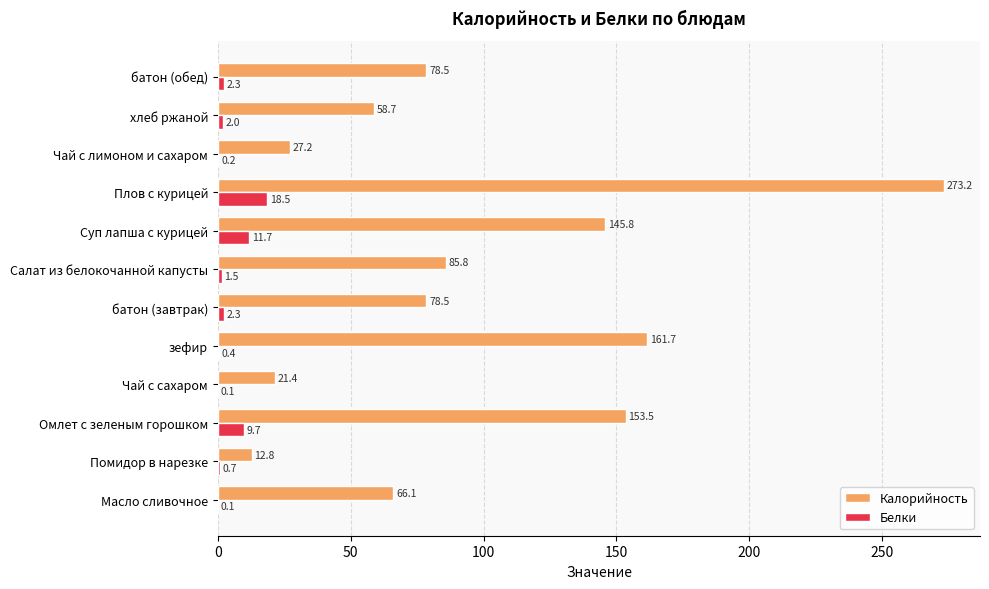

At which category is the sum across all series the highest?

Плов с курицей